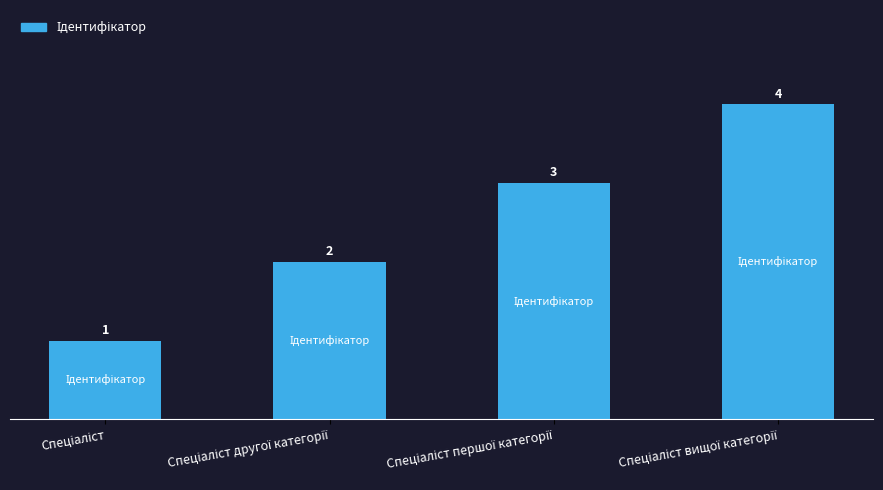

What is the sum of all values?

10